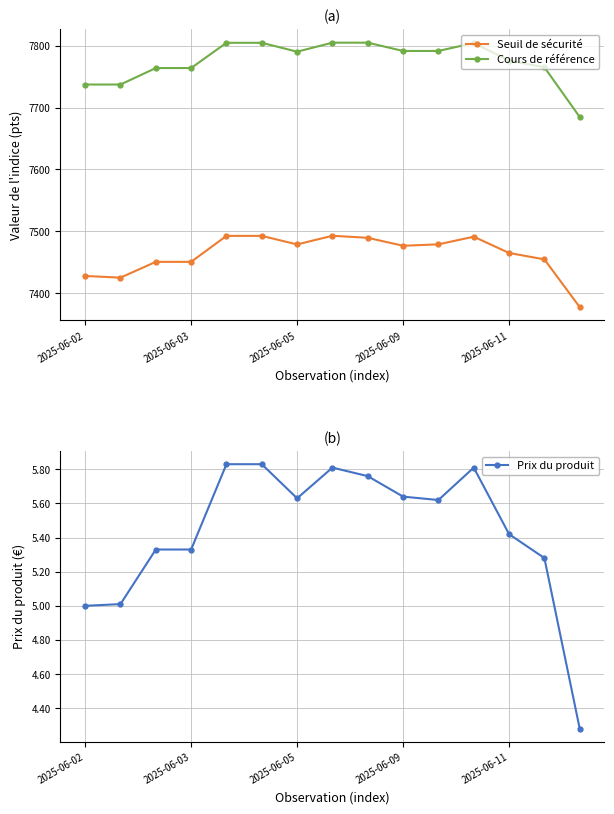

What is the maximum value for Cours de référence?

7804.9